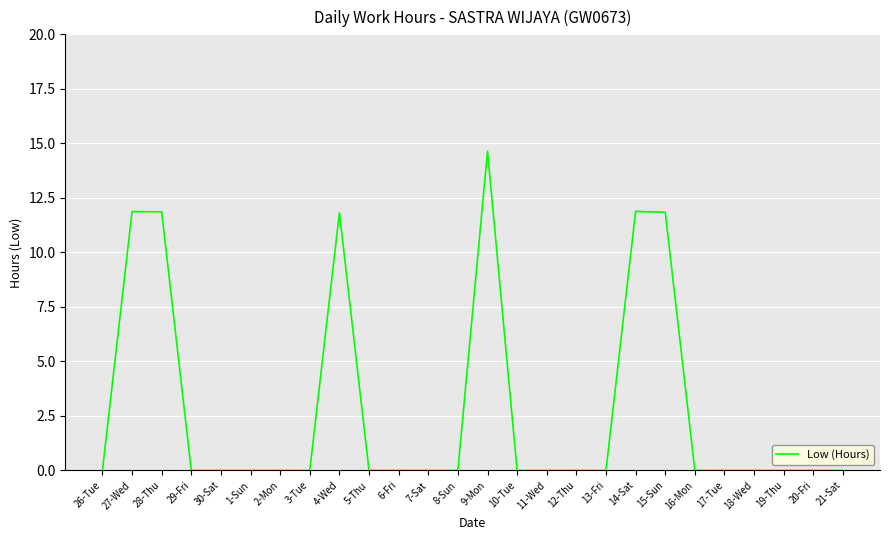

What position from the left is 19-Thu?

24